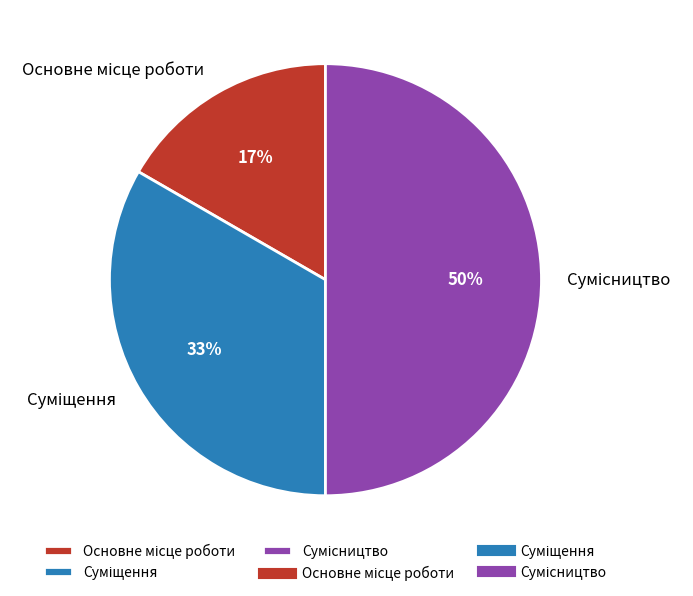

How many segments does this pie chart have?

3